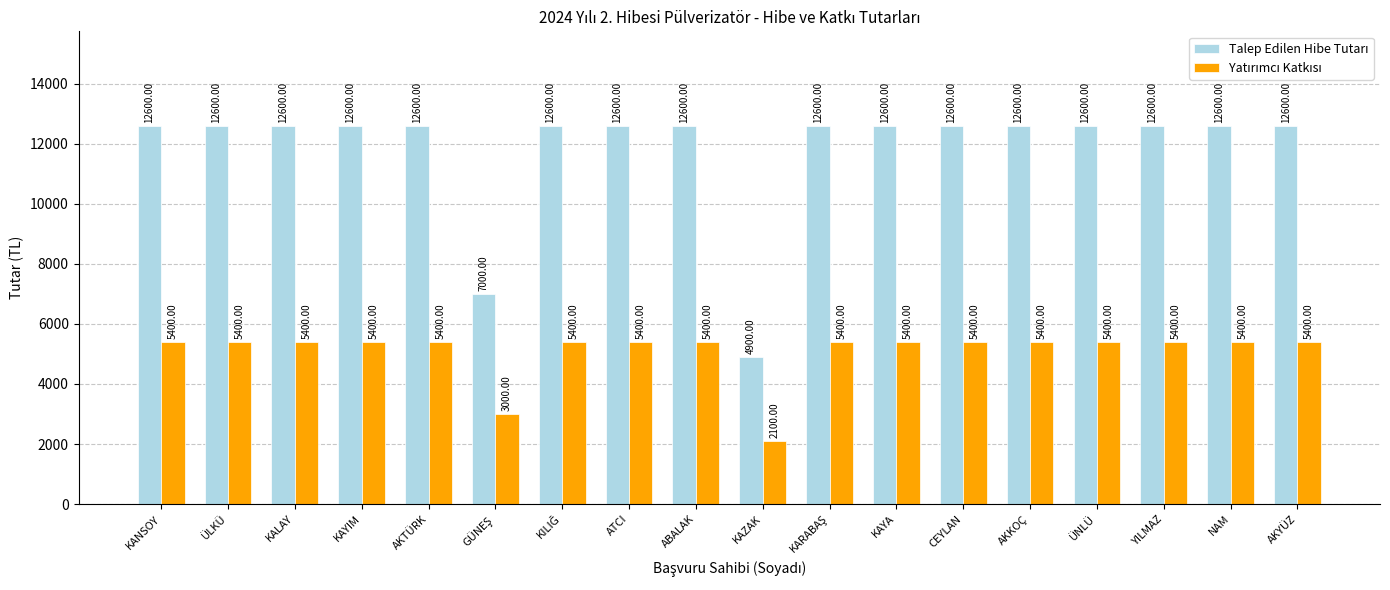

What position from the left is CEYLAN?

13